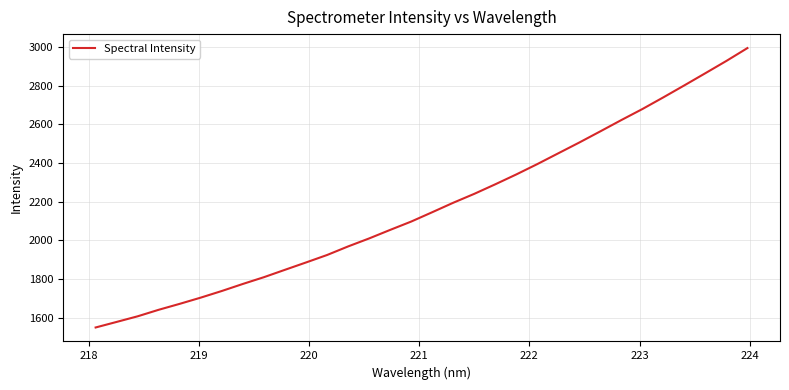

What is the minimum value shown in the chart?

1548.8